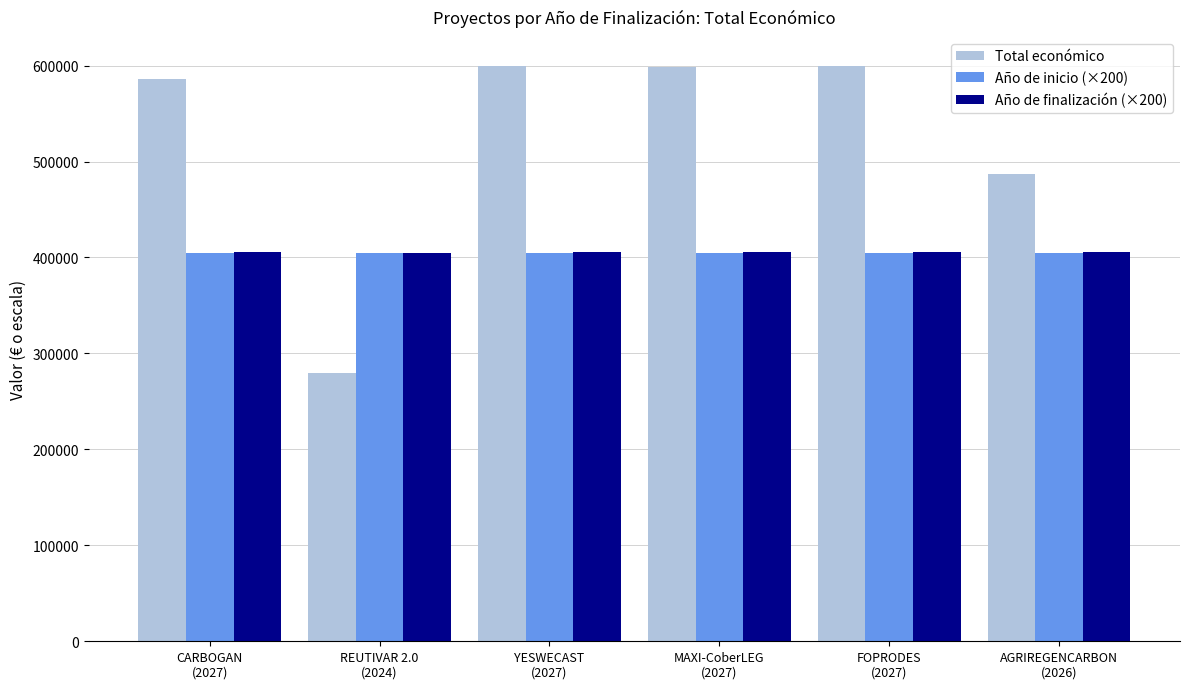

What is the sum of the Año de inicio (×200) values at MAXI-CoberLEG
(2027) and YESWECAST
(2027)?

809600